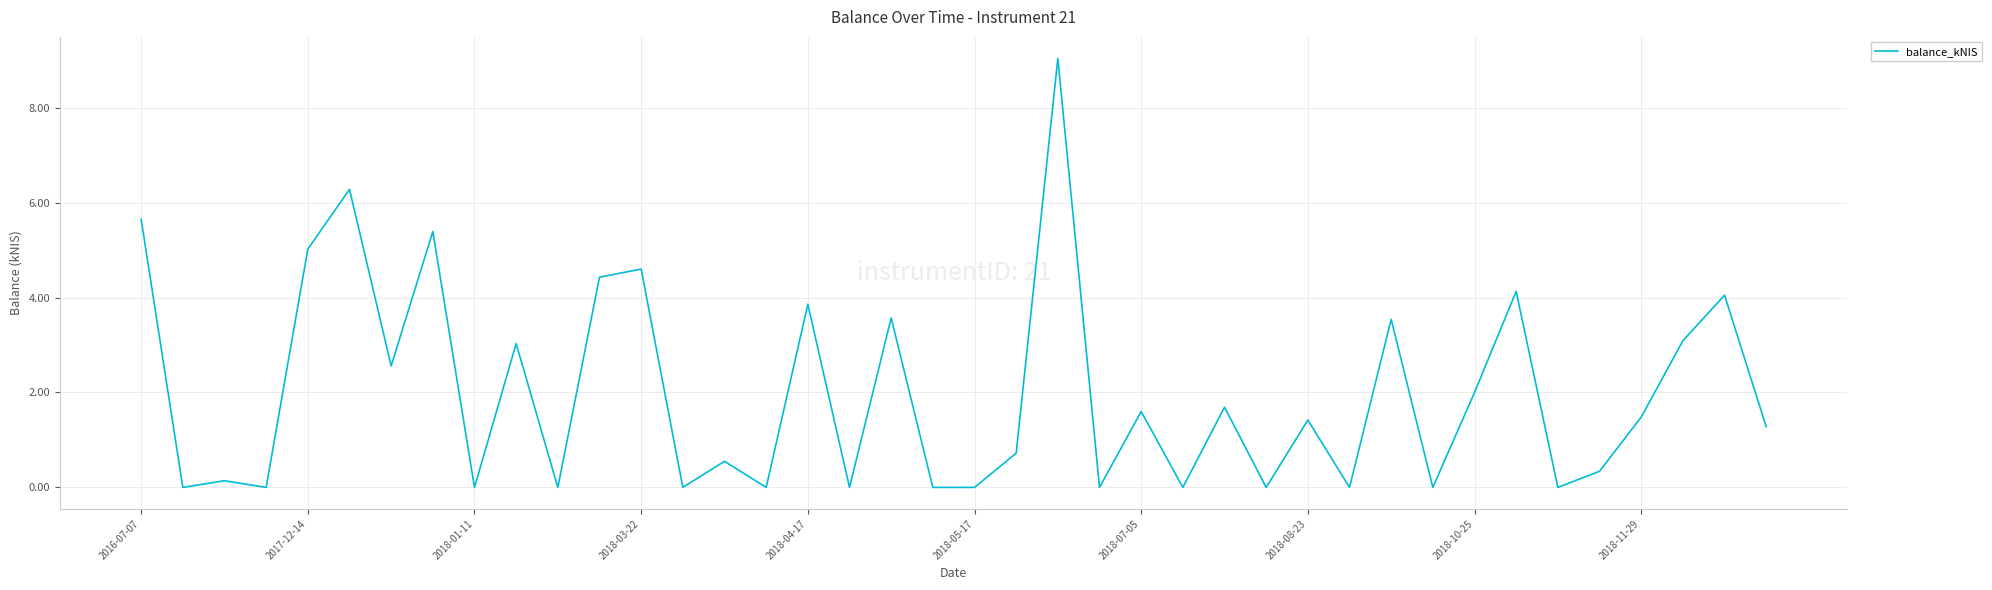

What is the greatest value displayed?

9.0